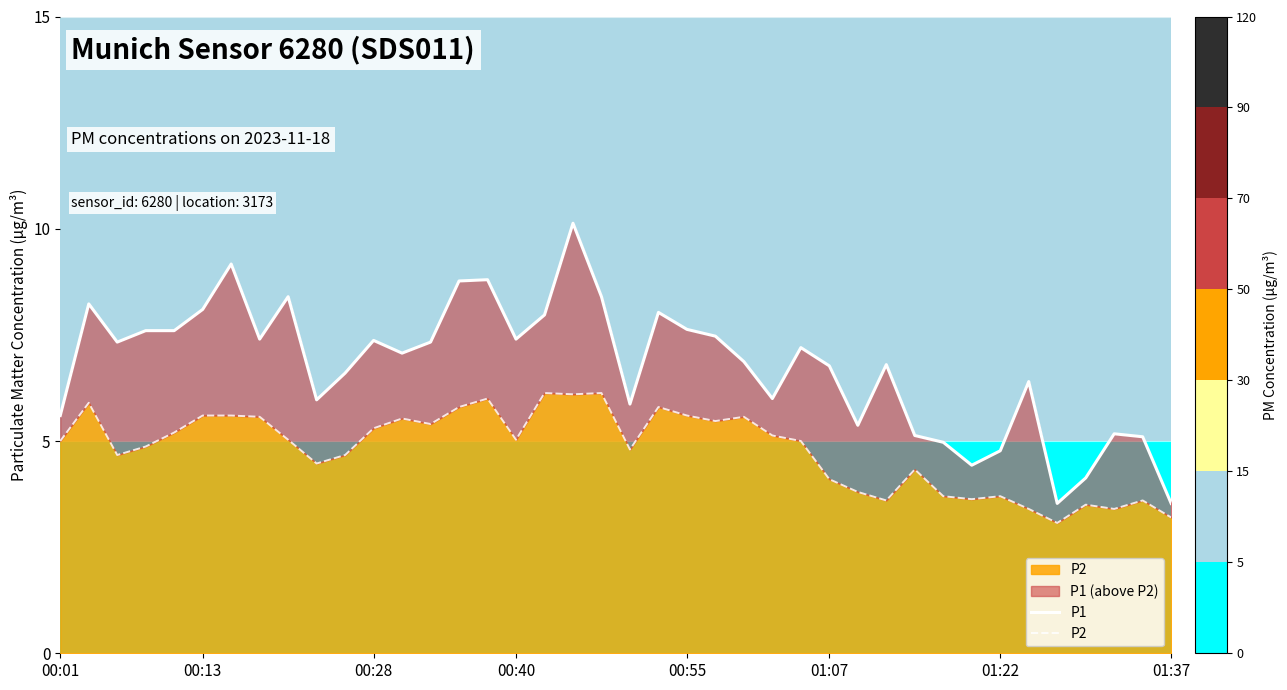

What are all the series names shown in the legend?

P1, P2